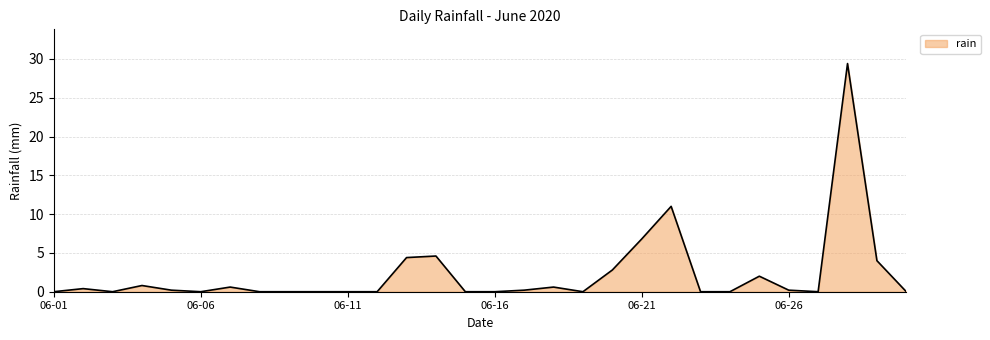

What is the difference between the maximum and minimum values?

29.4